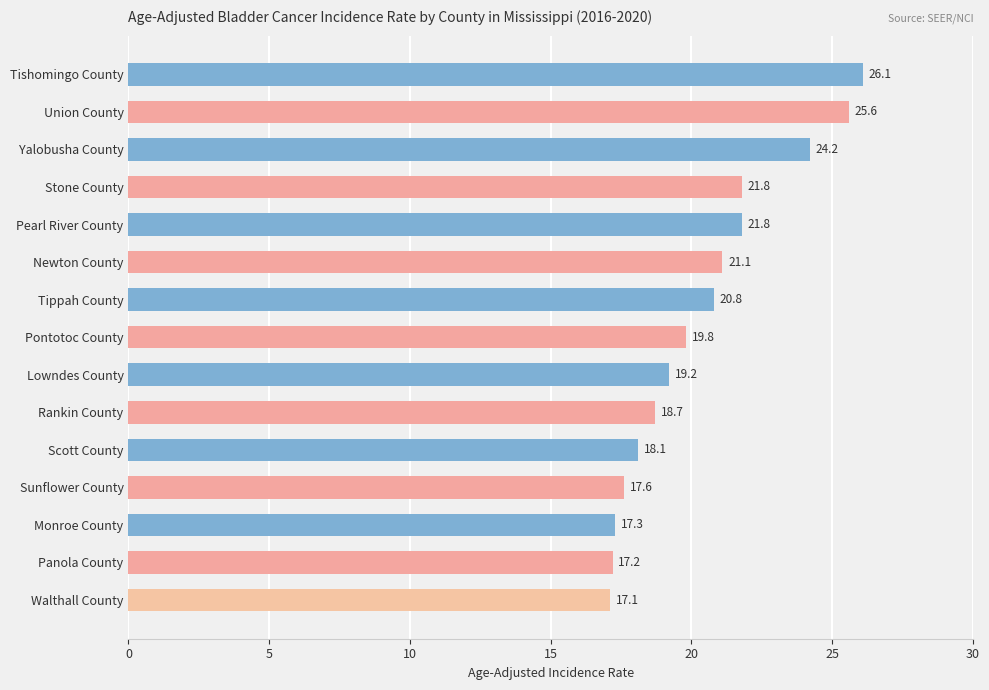

What is the value of the 5th bar from the top?

21.8